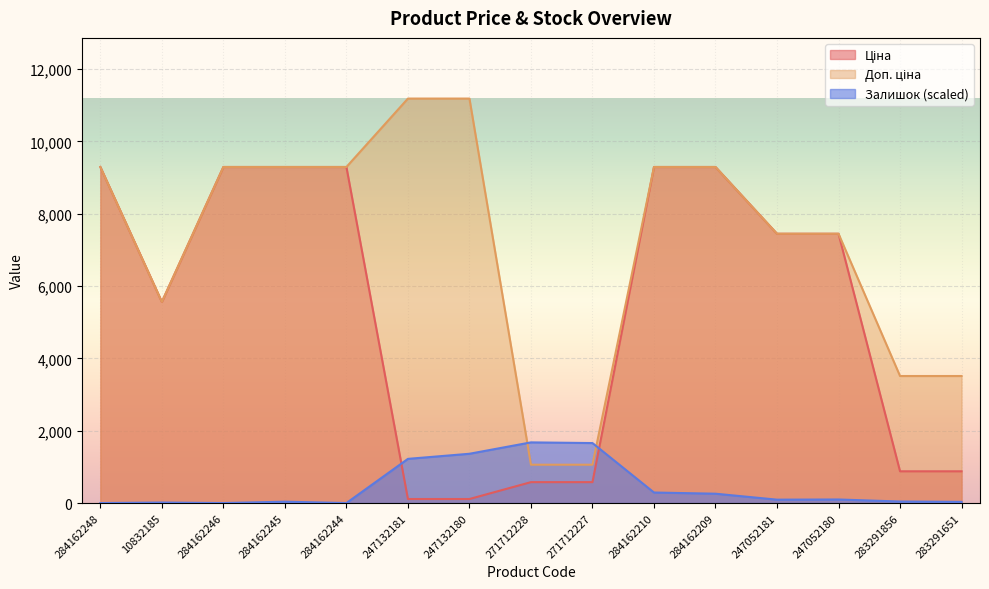

How many lines are shown in the chart?

3